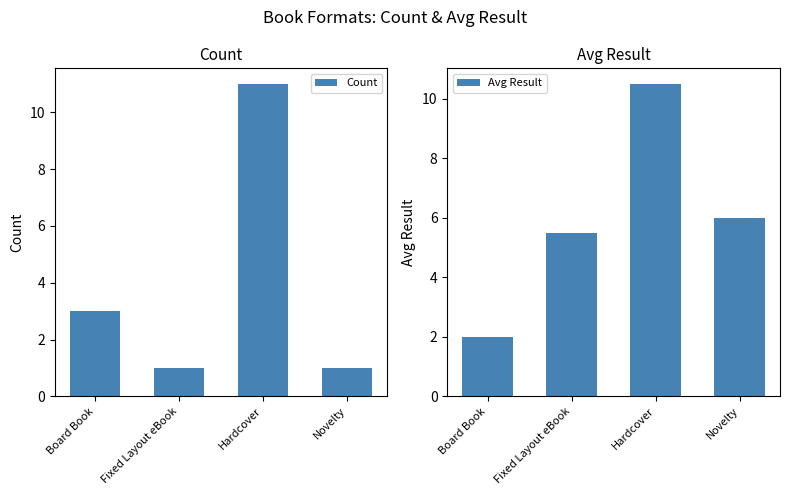

Rank the series at Board Book from lowest to highest value.

Avg Result, Count